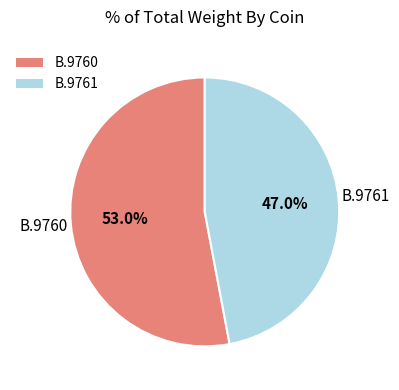

To the nearest percent, what is the average slice percentage?

50%